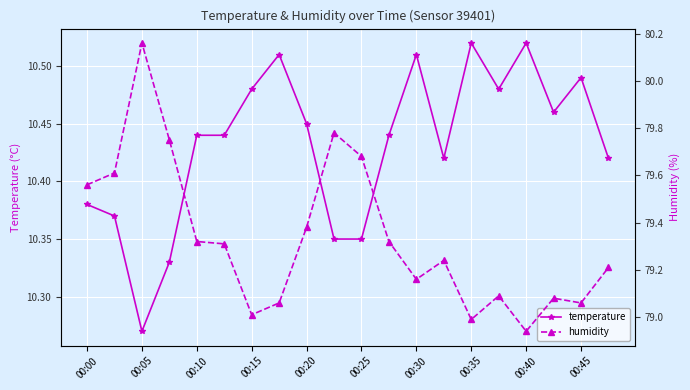

True or false: temperature has more than 0 interior local peaks.

True